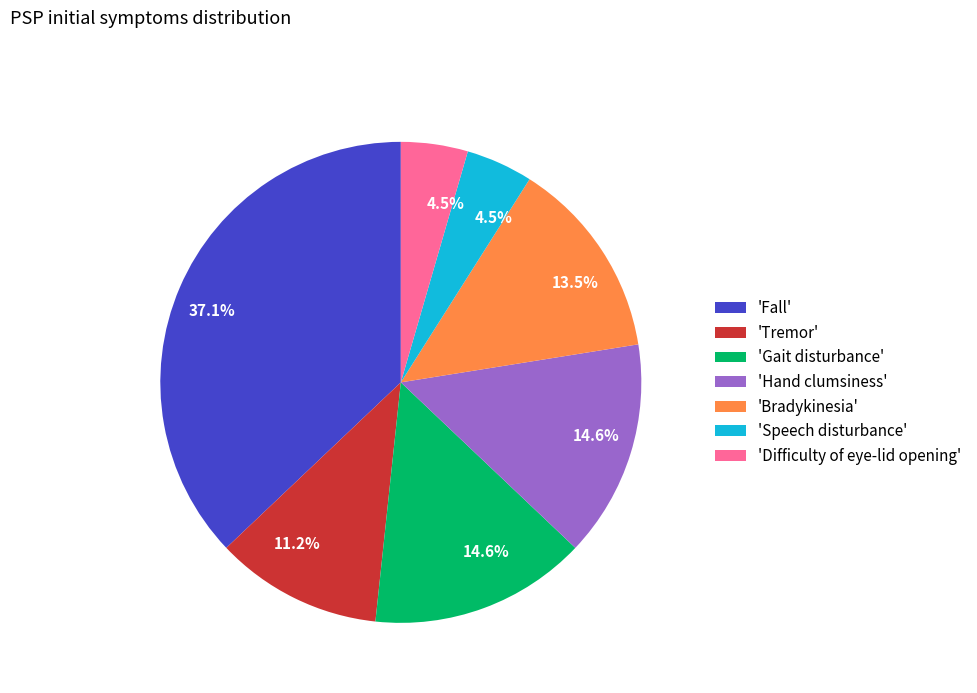

To the nearest percent, what is the average slice percentage?

14%